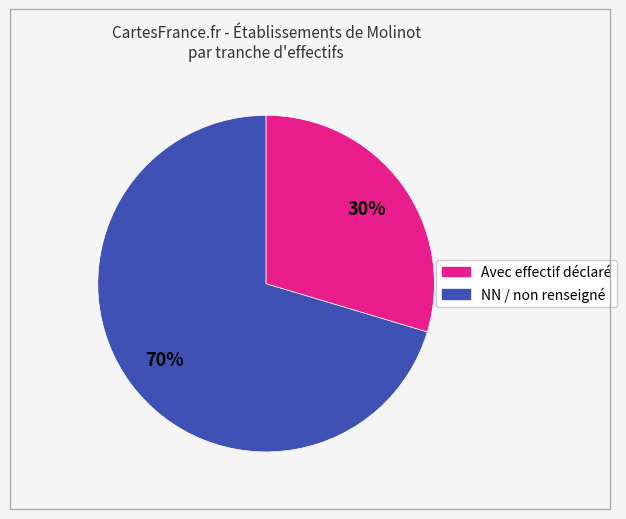

Does any single category account for the majority?

Yes